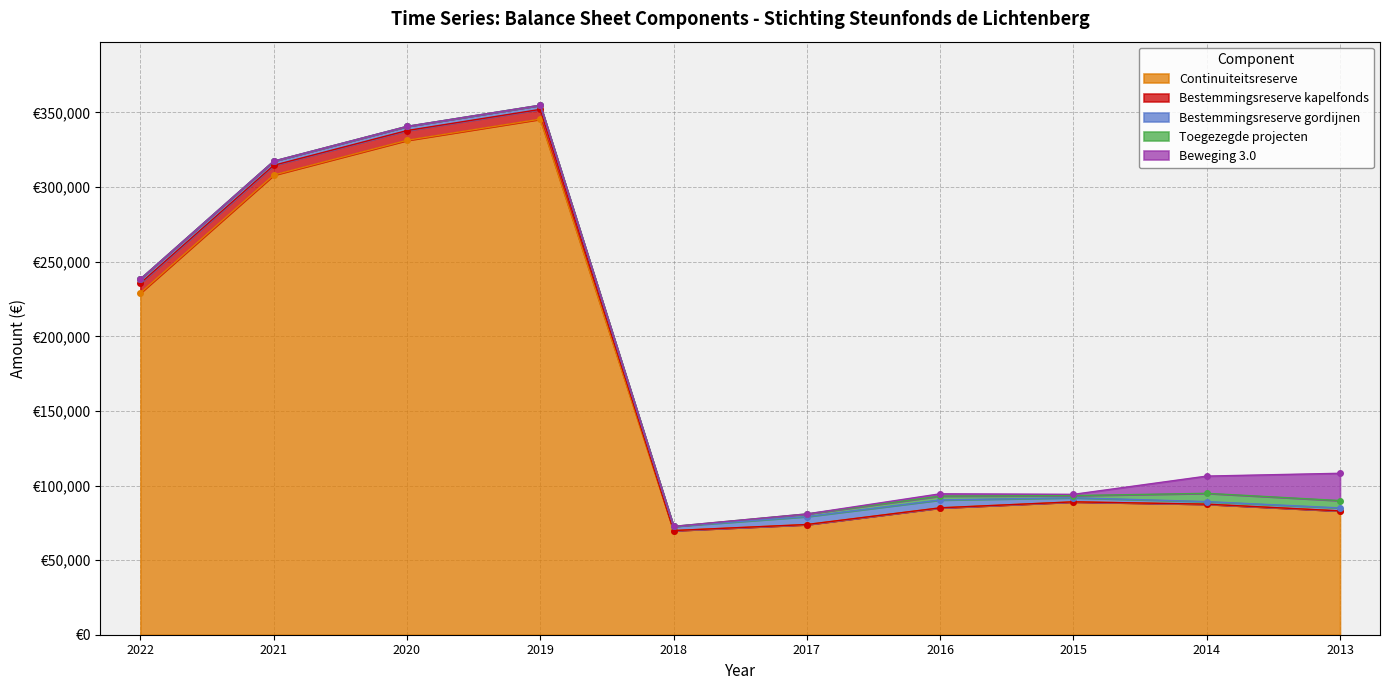

What is the approximate value of Toegezegde projecten at 2016?

2595.0